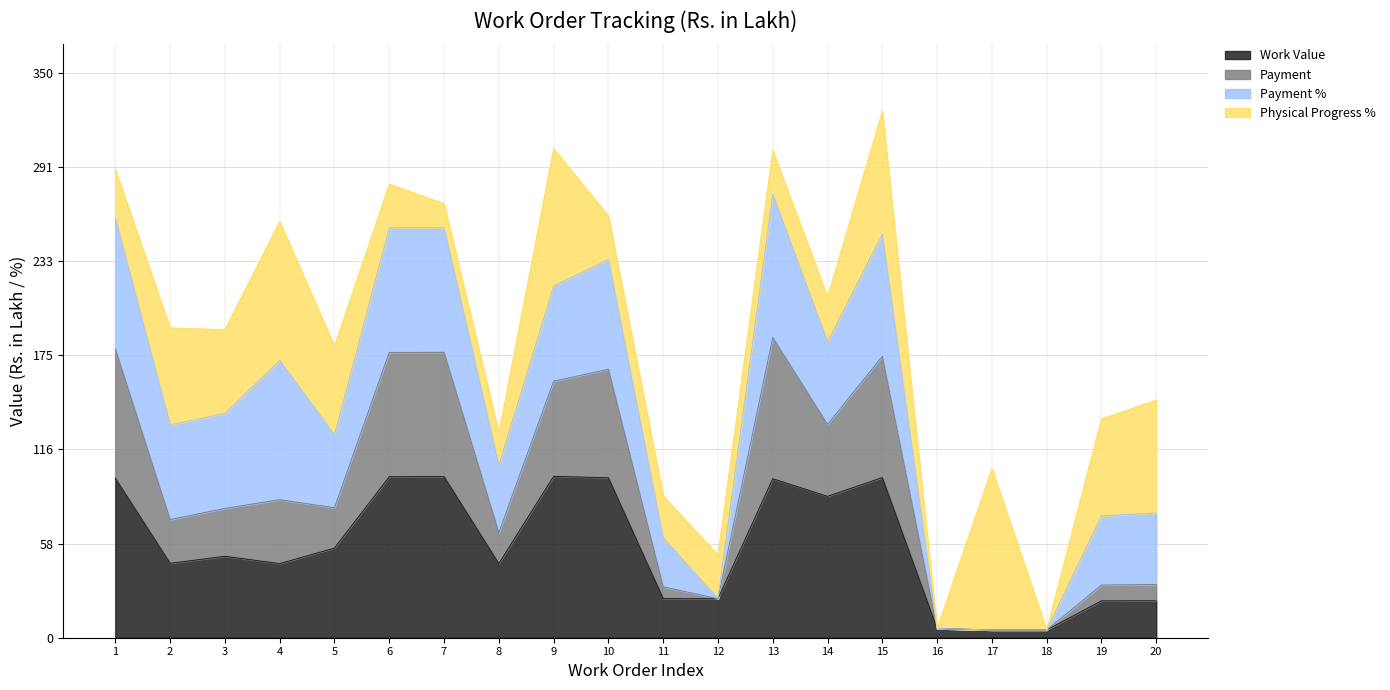

Is it true that Work Value equals 4.8 at 17?

True